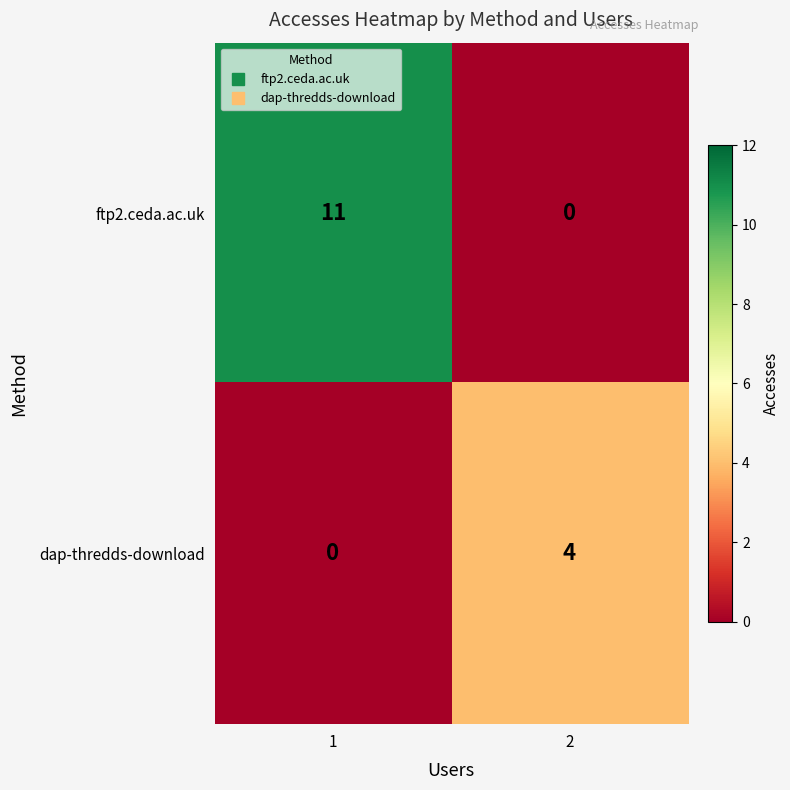

At which category is the sum across all series the highest?

1